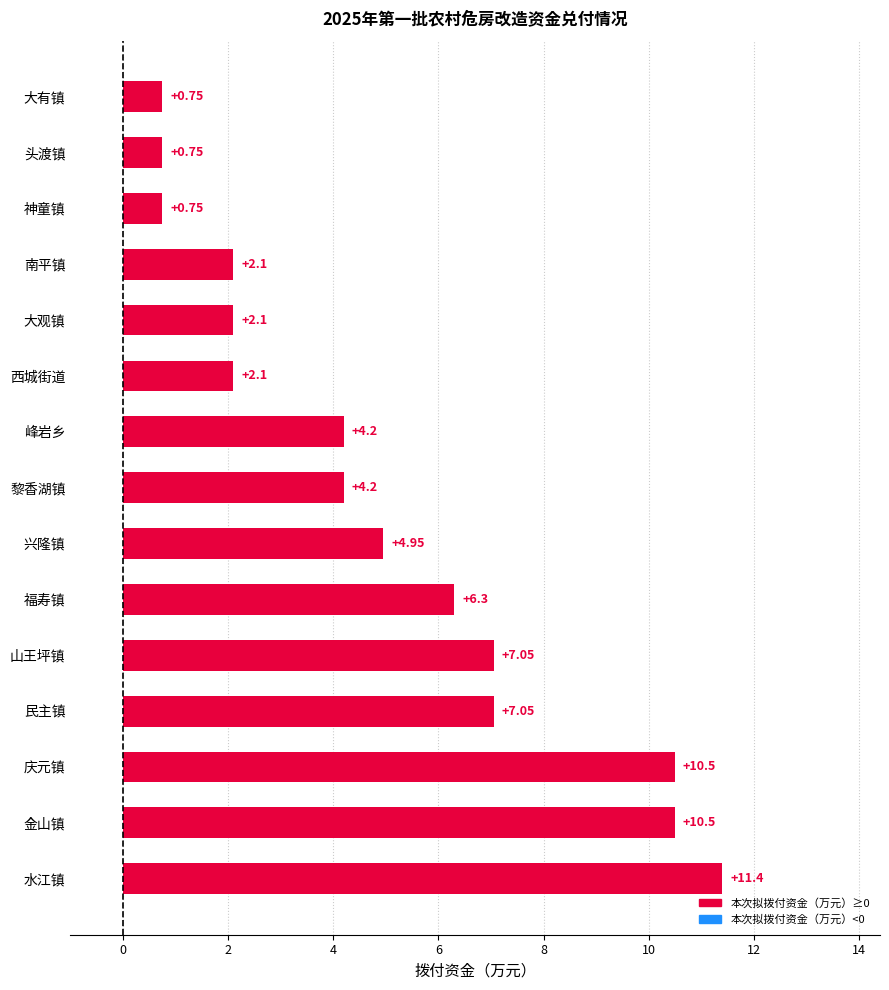

Count the number of data series in this chart.

1